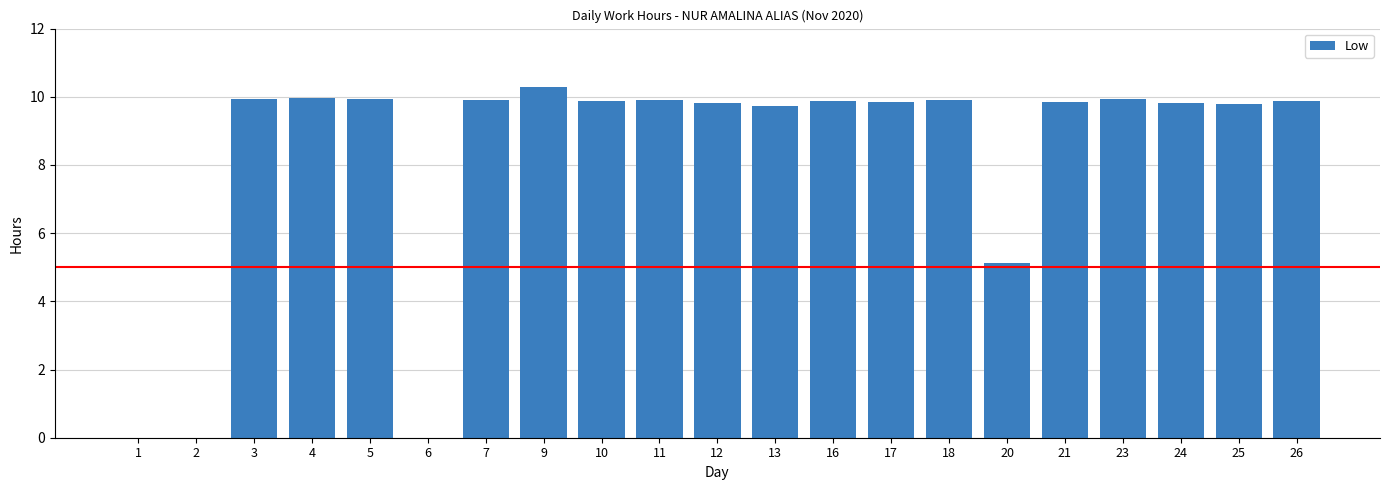

Are the bars grouped side by side (vs. stacked)?

No